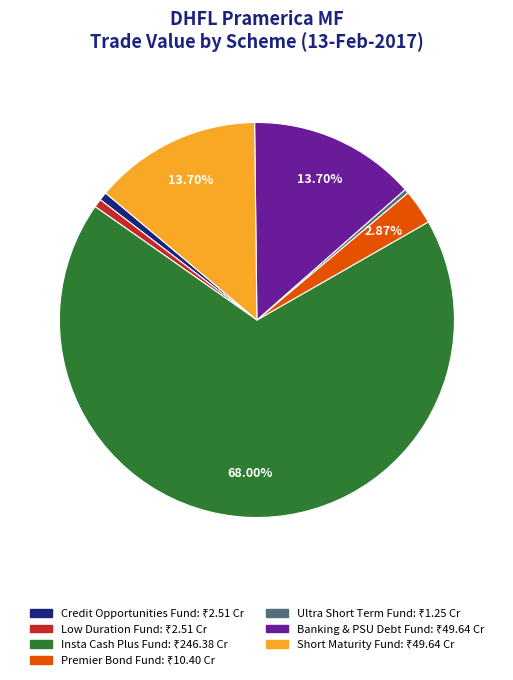

To the nearest percent, what is the average slice percentage?

14%